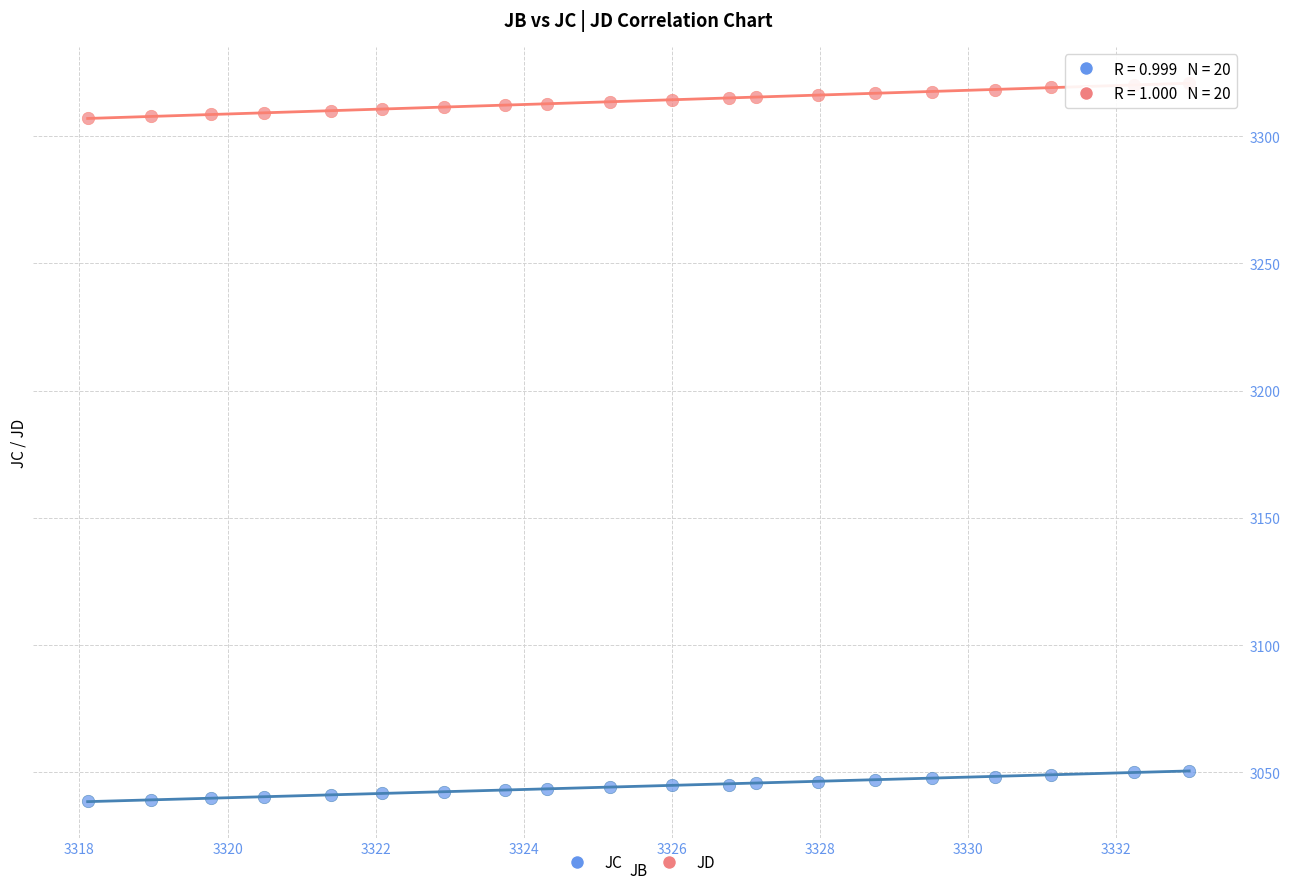

What is the X range (max minus min) for the scatter plot?

14.9